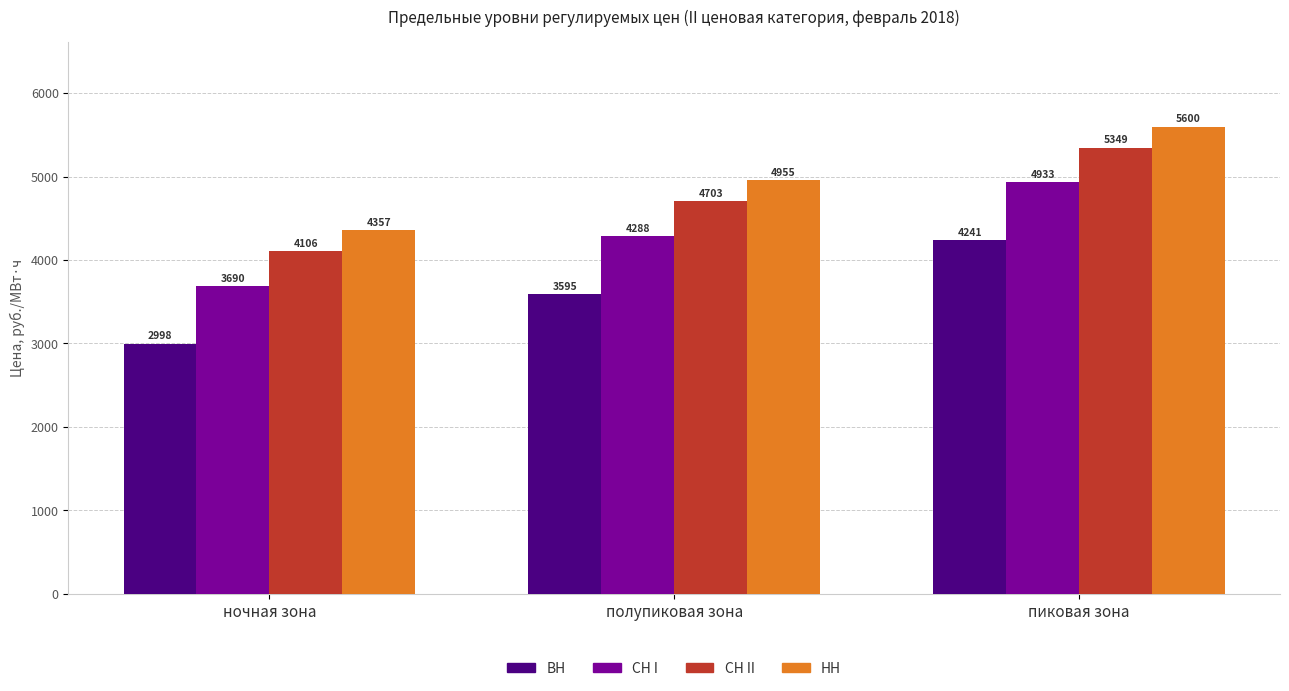

What is the greatest value displayed?

5600.3